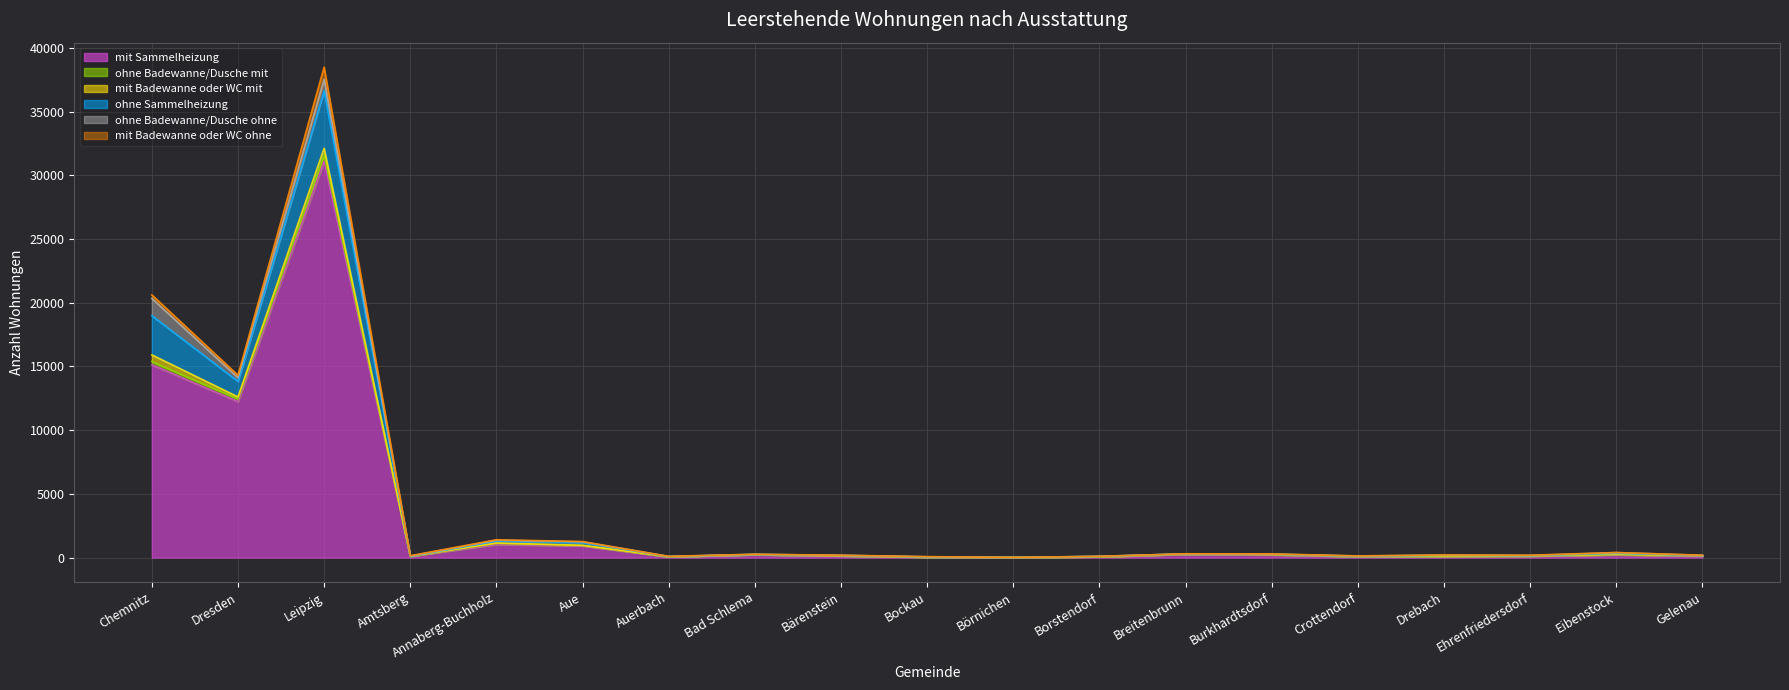

Is the value of mit Sammelheizung at Dresden greater than the value of ohne Sammelheizung at Bockau?

Yes